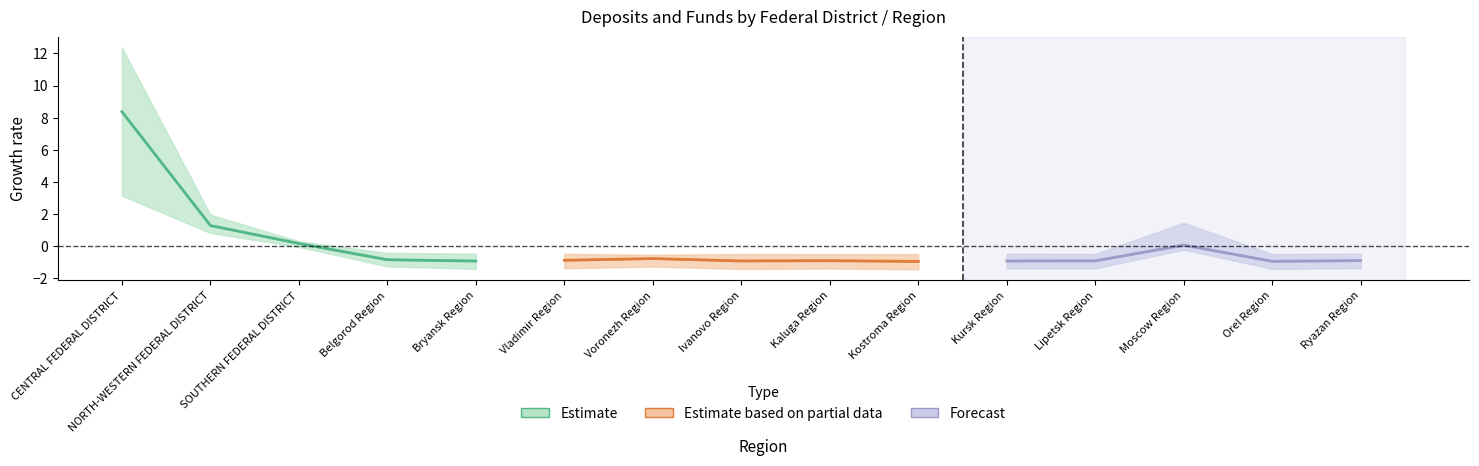

True or false: Estimate has a value of 2.1 at NORTH-WESTERN FEDERAL DISTRICT.

False